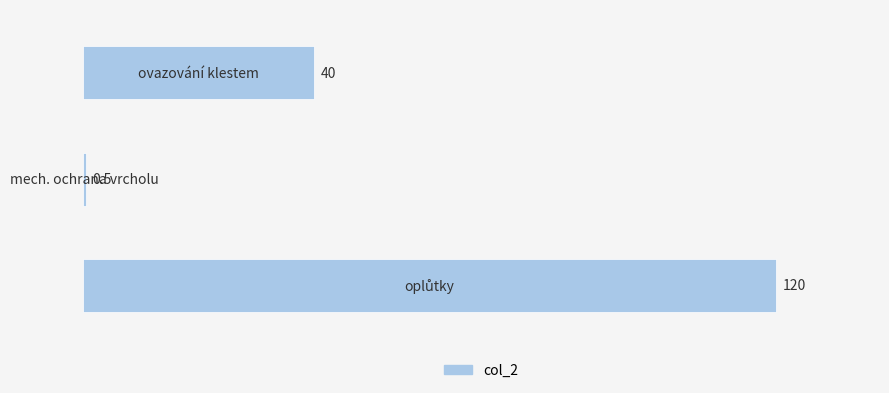

What is the smallest value displayed?

0.5